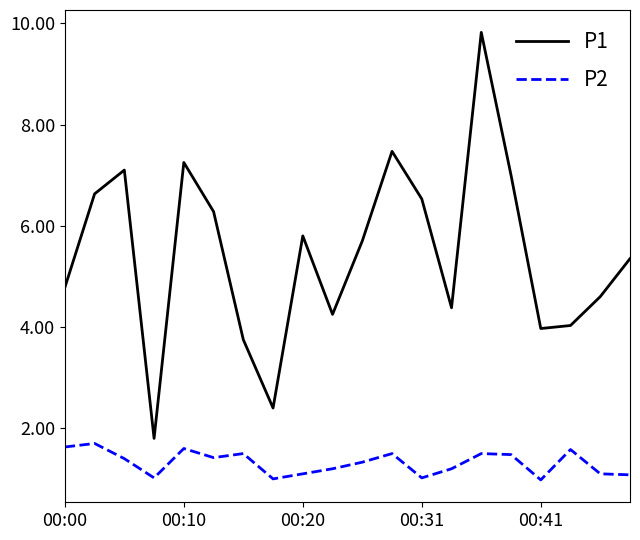

True or false: P1 and P2 cross at least once.

False